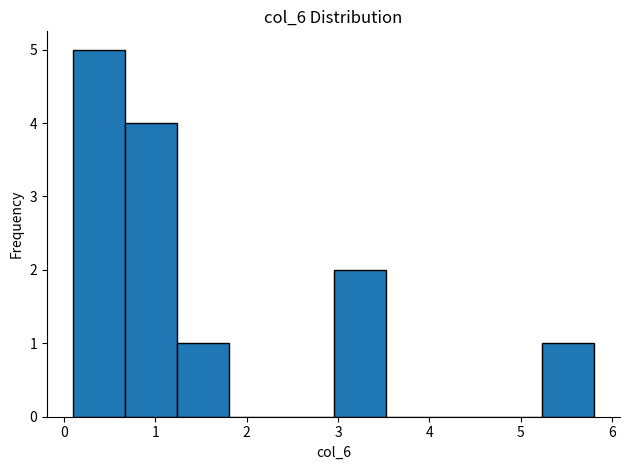

What is the height of the bar covering 1.24 to 1.81 on the x-axis? Neither the bar edges nor the heights are printed on the chart, so give them approximately, as read against the axes.

1